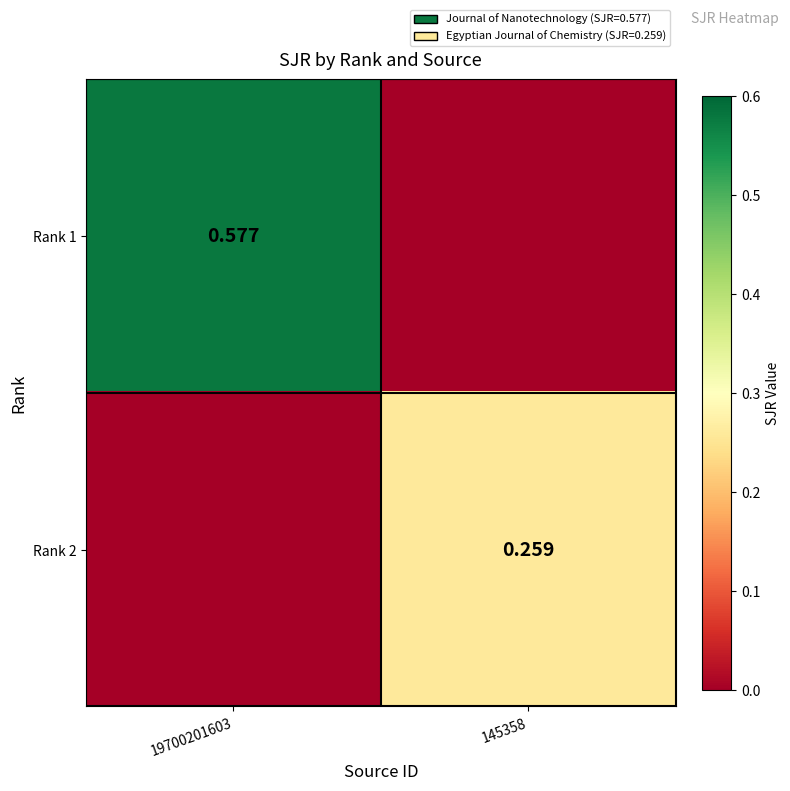

Is the value of Rank 1 at 19700201603 greater than the value of Rank 2 at 145358?

Yes